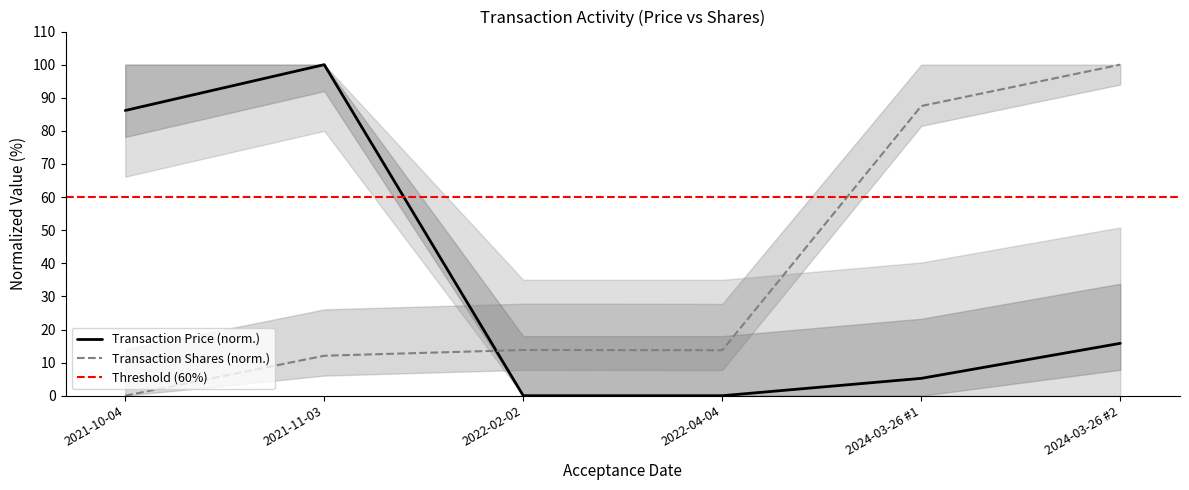

In transactionShares, how many points are higher than both neighbors (excluding endpoints)?

1